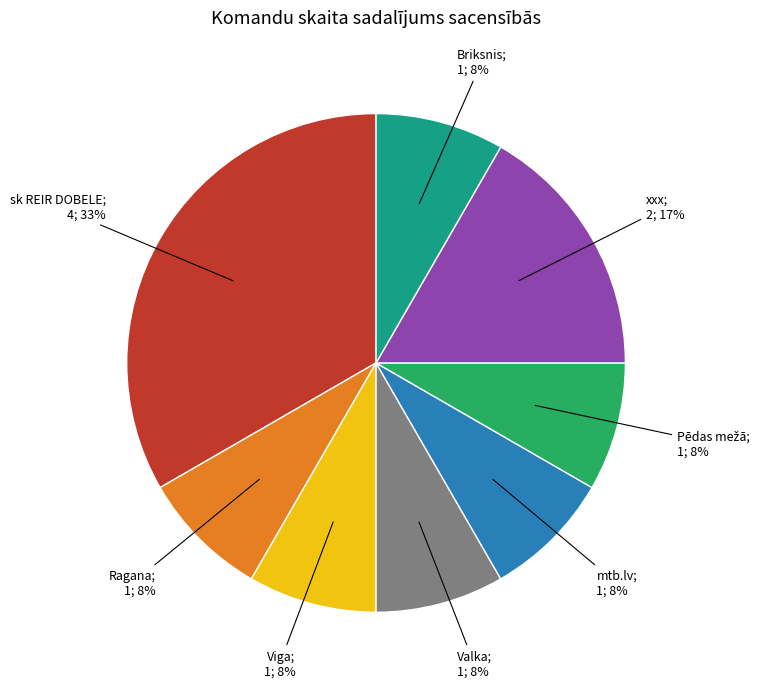

To the nearest percent, what is the average slice percentage?

12%